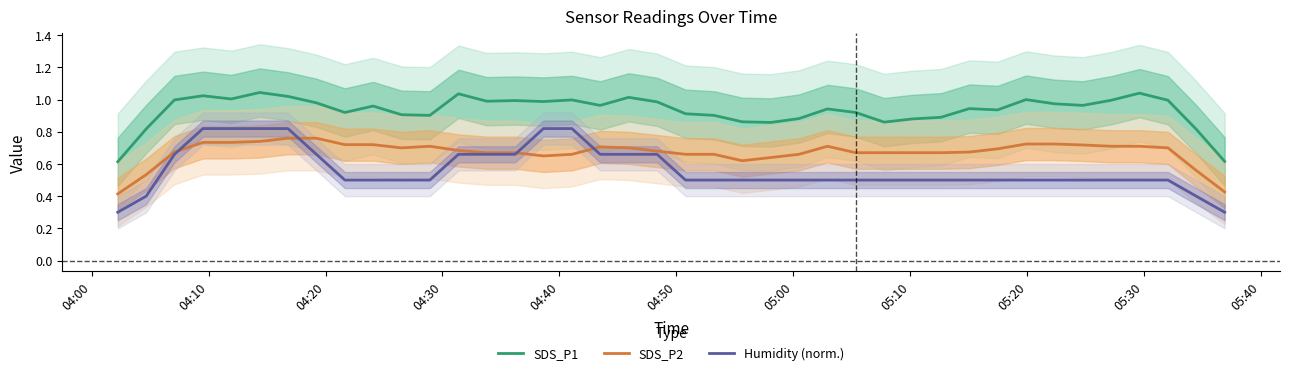

True or false: SDS_P1 and SDS_P2 intersect in this chart.

False